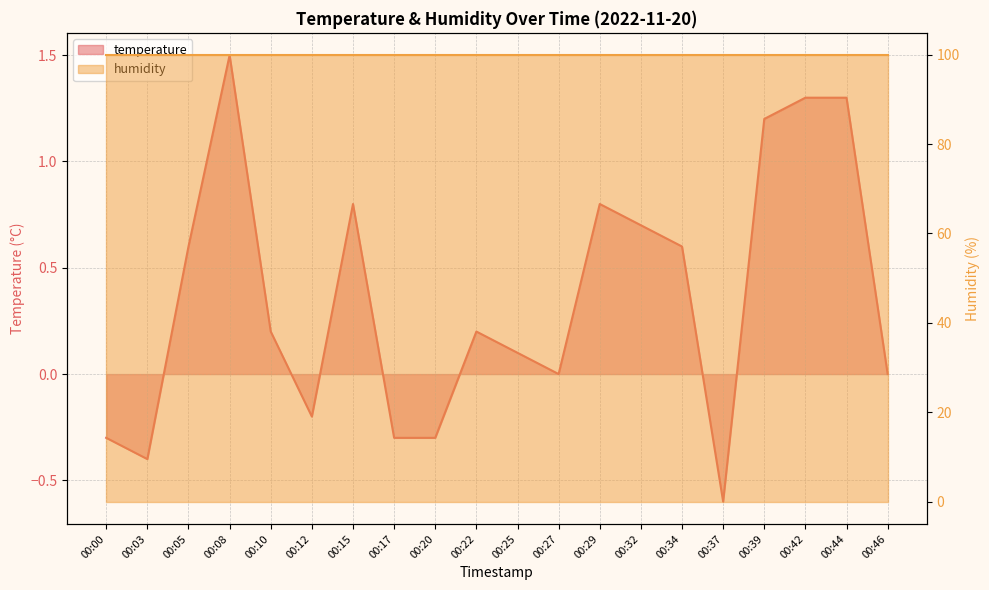

The value at 00:27 is 0.0. True or false?

True